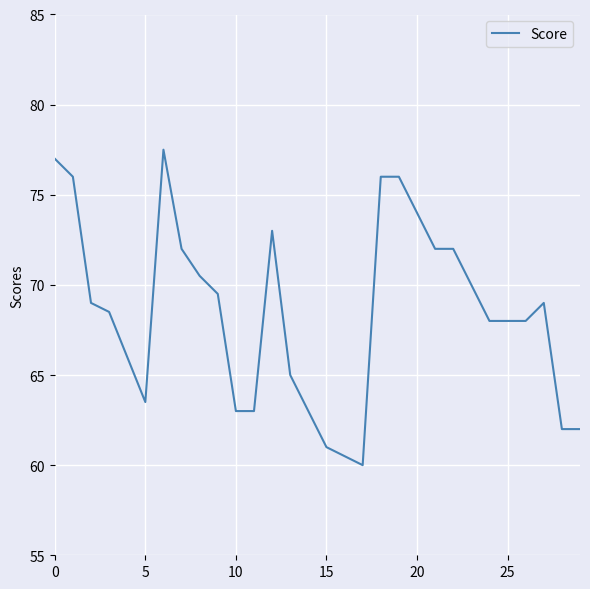

Is this an area chart (filled region under the line)?

No